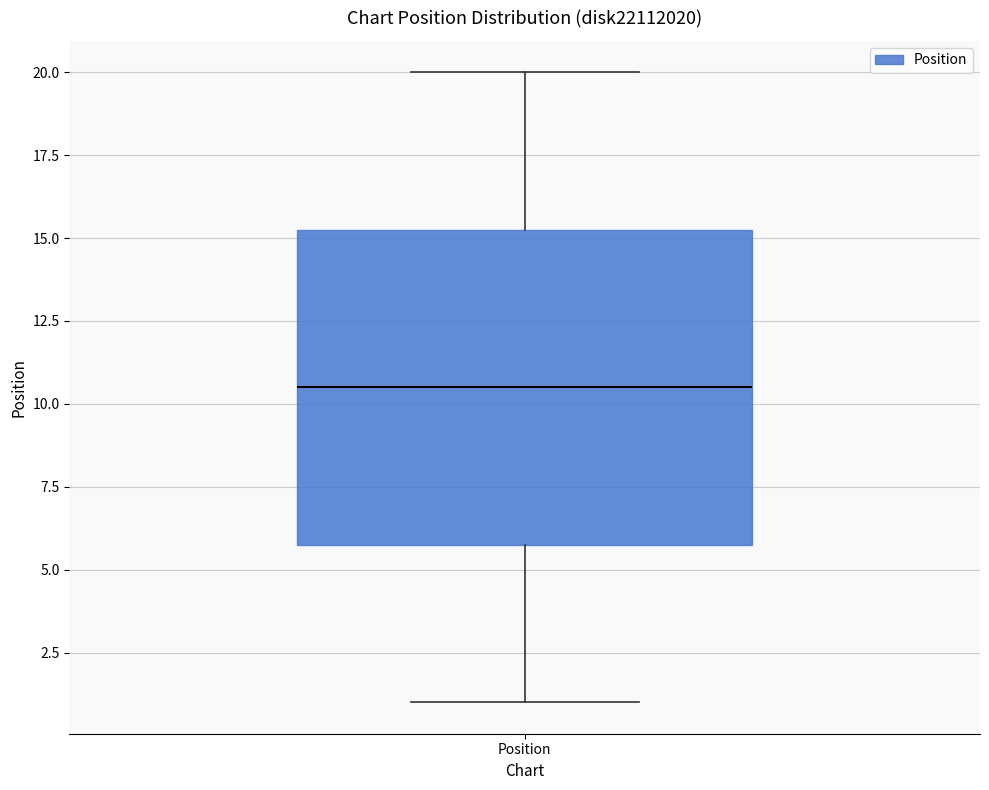

Where is the upper edge of the box for Position on the y-axis? The values are not printed on the chart, so give them approximately, as read against the axis.

15.5